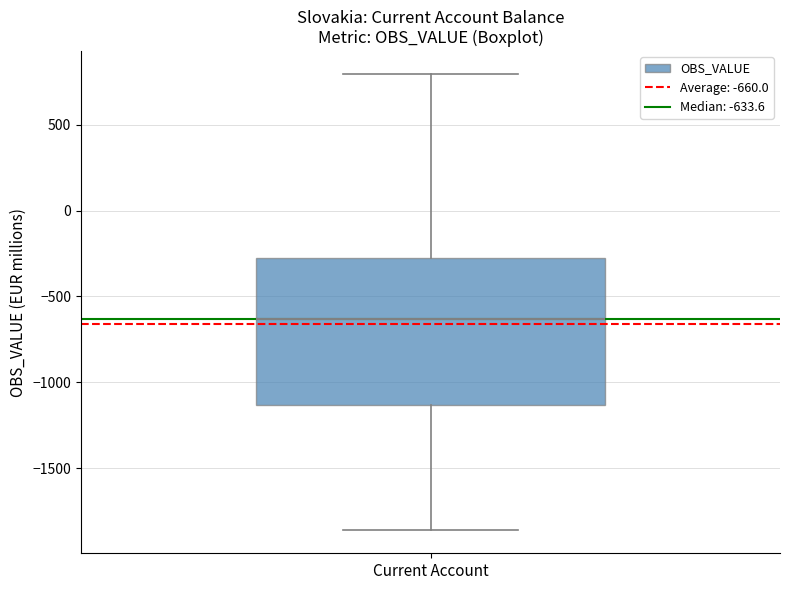

Read this box plot against the y-axis: the position of the median line, the range covered by the box, and the ends of both whiskers. The values are not printed on the chart, so give them approximately, as read against the axis.

median -650, box -1150 to -300, whiskers -1850 to 800